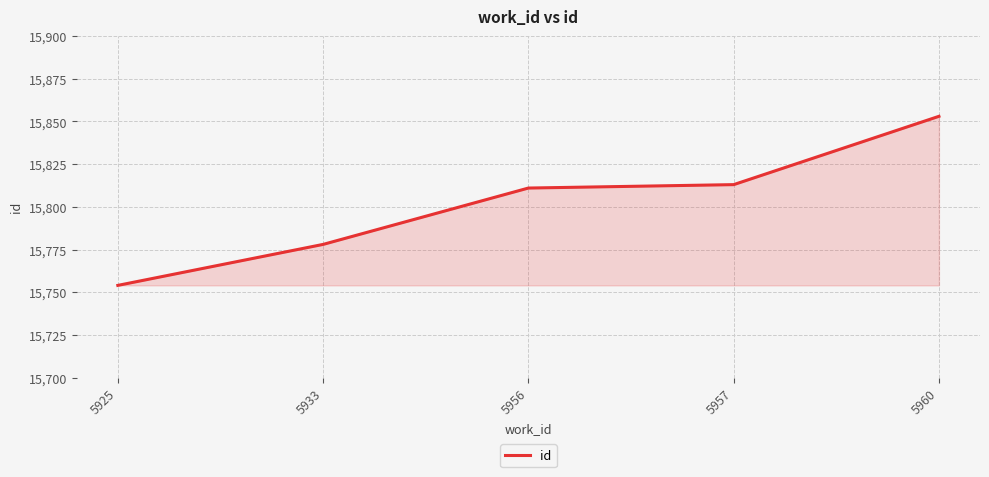

The chart shows a value of 7493 at 5933. True or false?

False